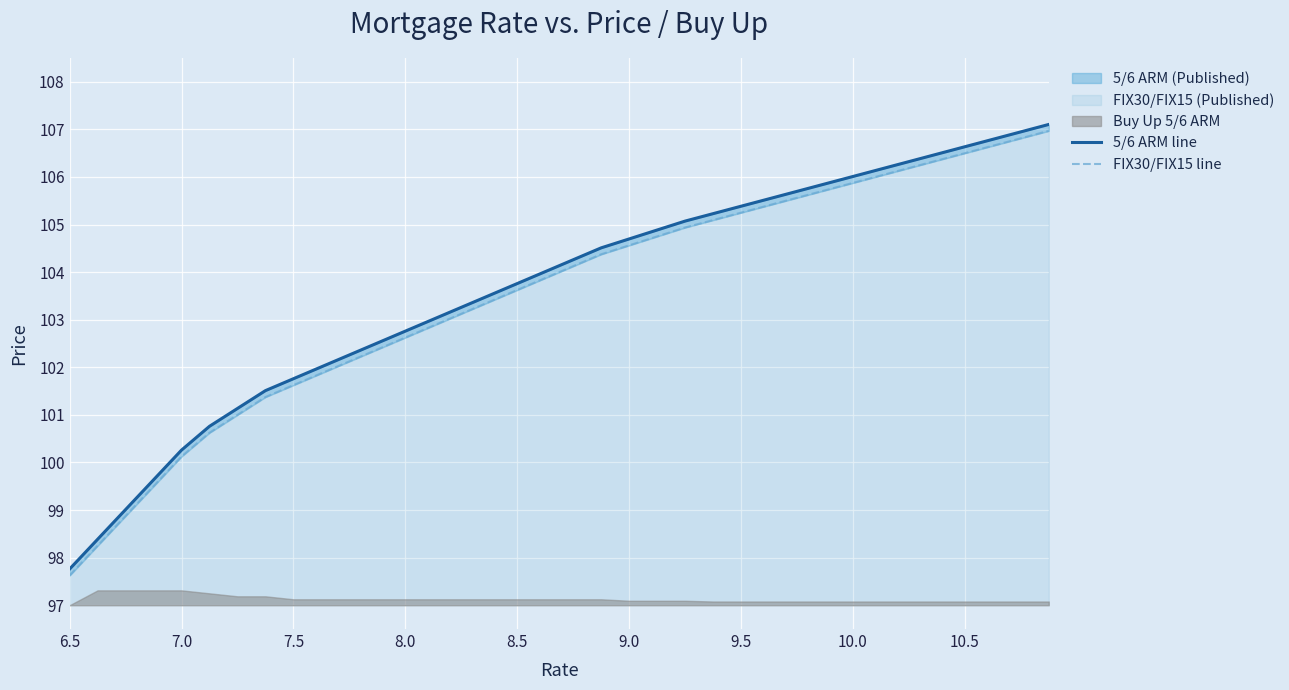

Reading left to right, what are all the values shown in this chart?

5/6 ARM line: 97.8	98.4	99.0	99.6	100.3	100.8	101.1	101.5	101.8	102.0	102.3	102.5	102.8	103.0	103.3	103.5	103.8	104.0	104.3	104.5	104.7	104.9	105.1	105.2	105.4	105.5	105.7	105.9	106.0	106.2	106.3	106.5	106.6	106.8	106.9	107.1
FIX30/FIX15 line: 97.6	98.2	98.9	99.5	100.1	100.6	101.0	101.4	101.6	101.9	102.1	102.4	102.6	102.9	103.1	103.4	103.6	103.9	104.1	104.4	104.6	104.8	104.9	105.1	105.2	105.4	105.6	105.7	105.9	106.0	106.2	106.3	106.5	106.7	106.8	107.0